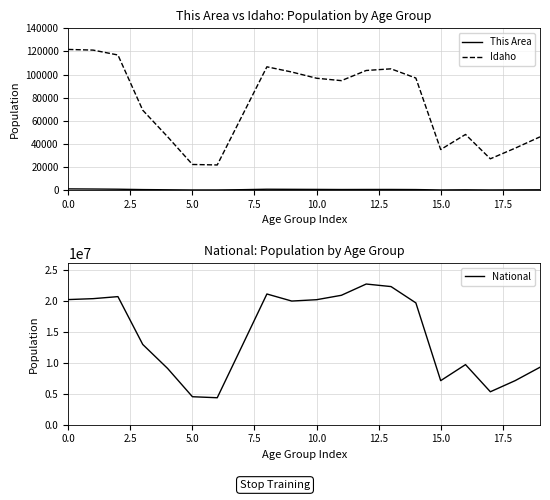

The value of This Area at 11 is 165. True or false?

False